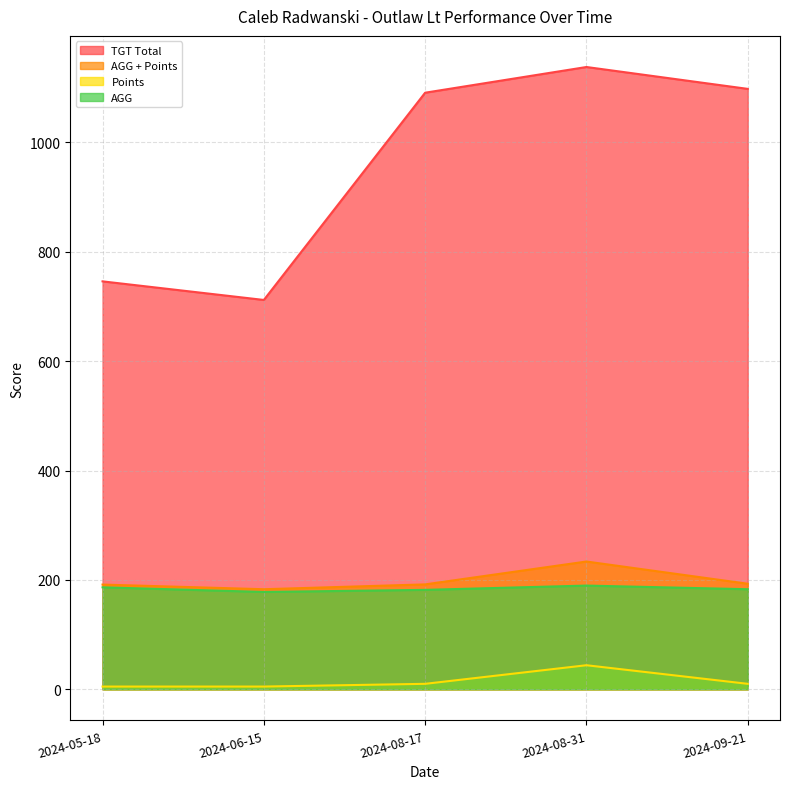

Where is TGT Total nearest to the value 925?

2024-08-17